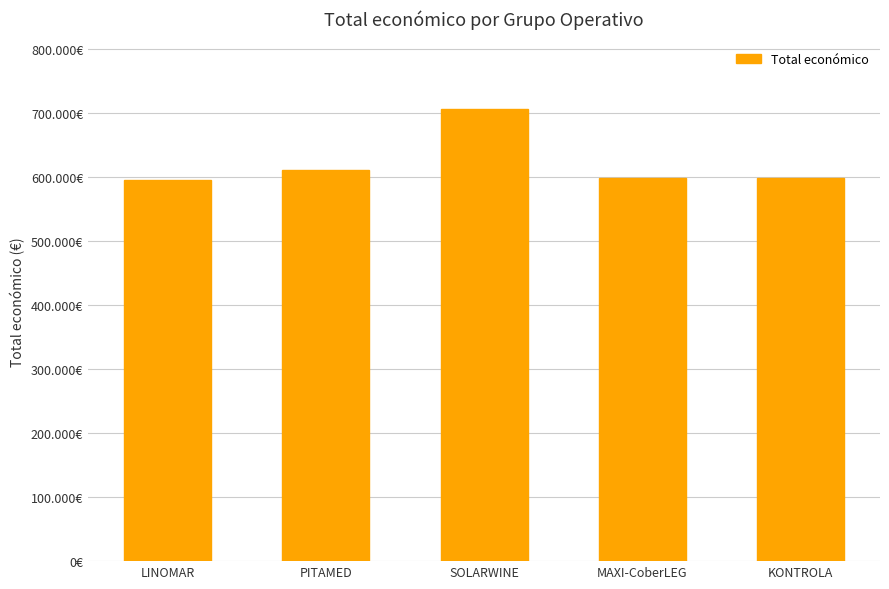

Approximately how many times larger is the value at SOLARWINE compared to MAXI-CoberLEG?

1.2